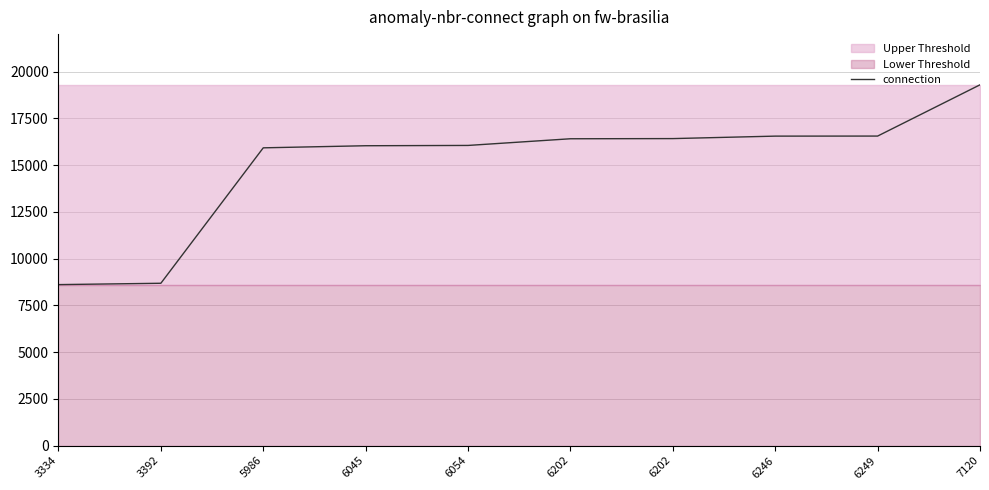

The chart shows a value of 4070 at 3392. True or false?

False